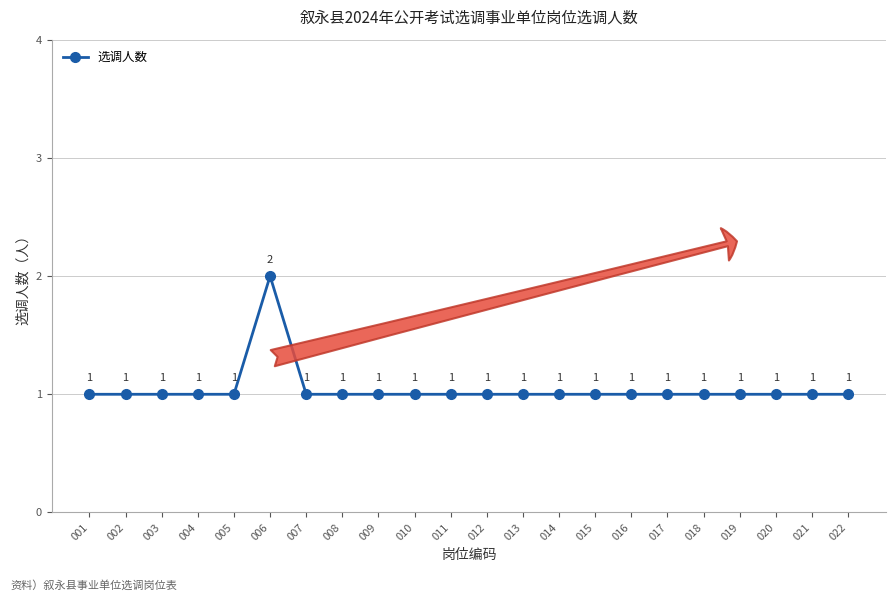

Count the values in the range 1 to 2.

22